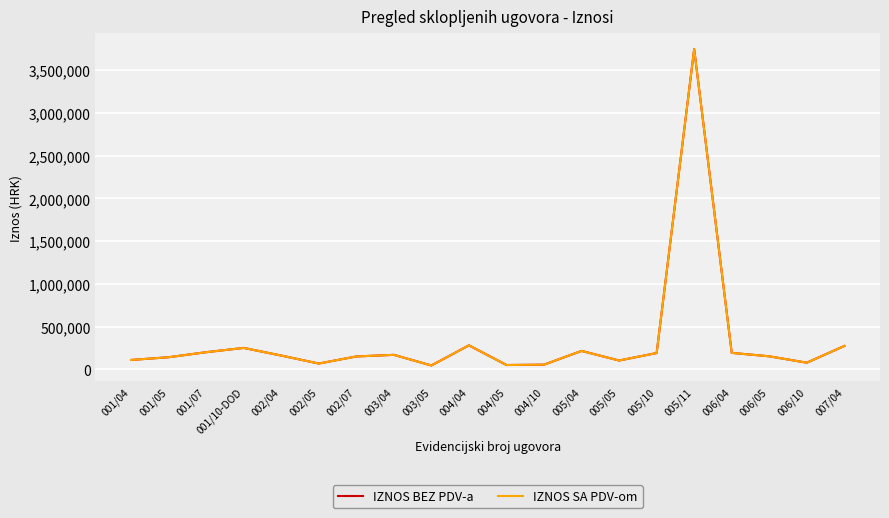

Reading left to right, list all the values displayed in this chart.

IZNOS BEZ PDV-a: 109000.0	140998.2	200000.0	250000.0	160600.0	67110.0	150000.0	168900.0	44522.5	280200.0	49800.5	54000.0	214800.0	102607.6	190000.0	3750000.0	192000.0	151733.1	77000.0	272872.4
IZNOS SA PDV-om: 109000.0	140998.2	200000.0	250000.0	160600.0	67110.0	150000.0	168900.0	44522.5	280200.0	49800.5	54000.0	214800.0	102607.6	190000.0	3750000.0	192000.0	151733.1	77000.0	272872.4